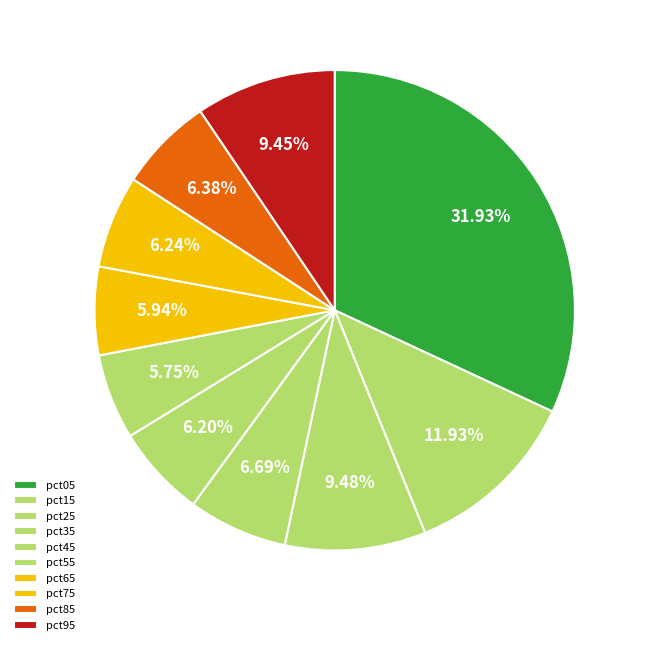

What percentage is the pct95 slice, to the nearest percent?

9%